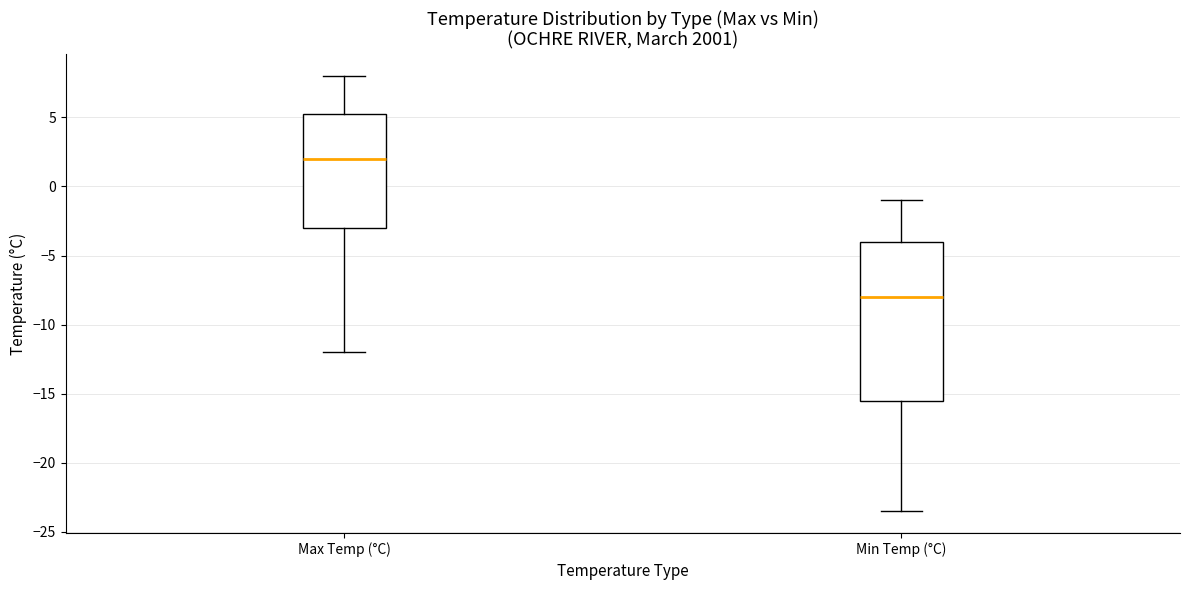

Which box's median line is the lowest?

Min Temp (°C)